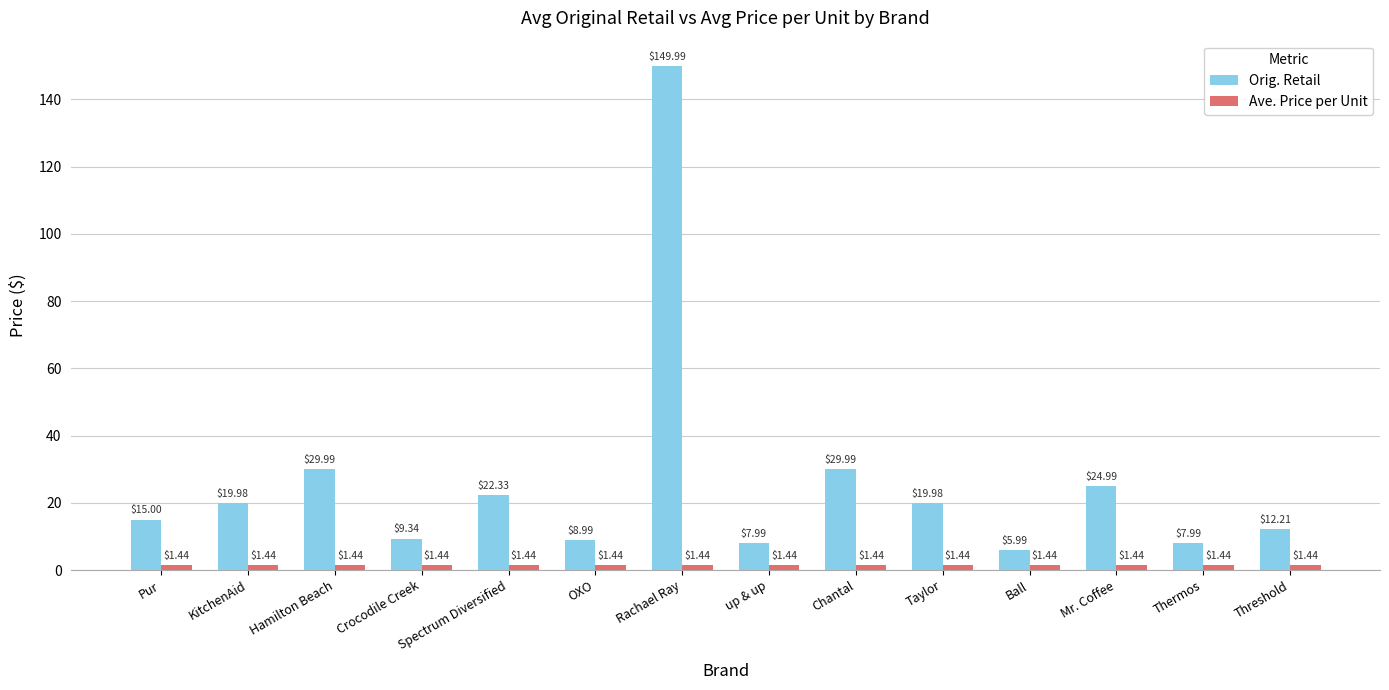

What is the difference between the Orig. Retail values at KitchenAid and Threshold?

7.8